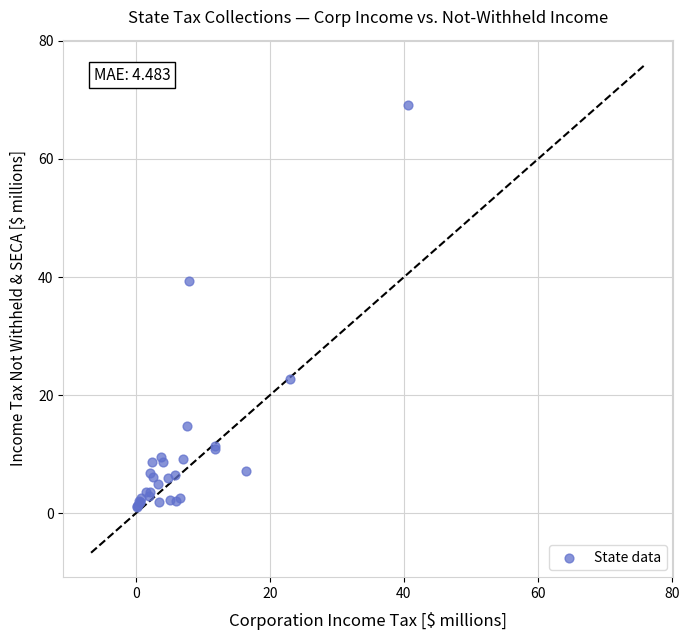

What Y value in the scatter plot is closest to 35?

39.4